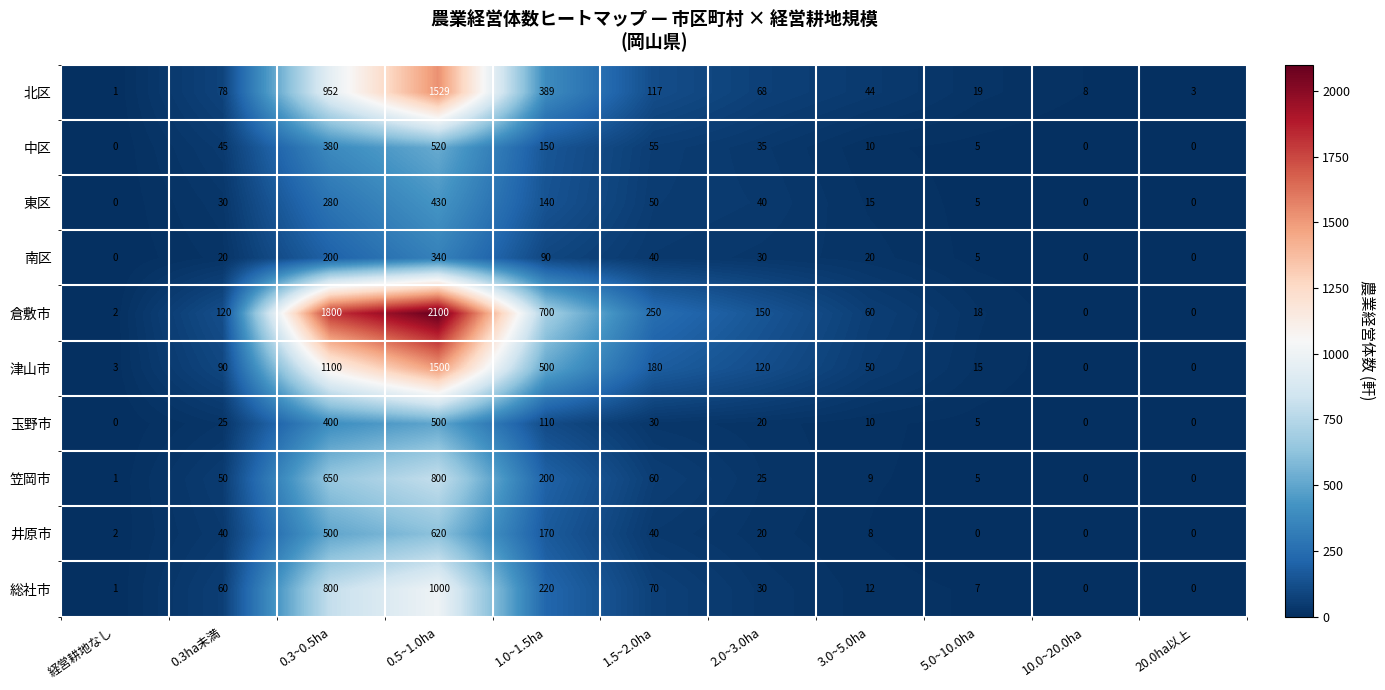

At which label does 津山市 reach its peak?

0.5~1.0ha